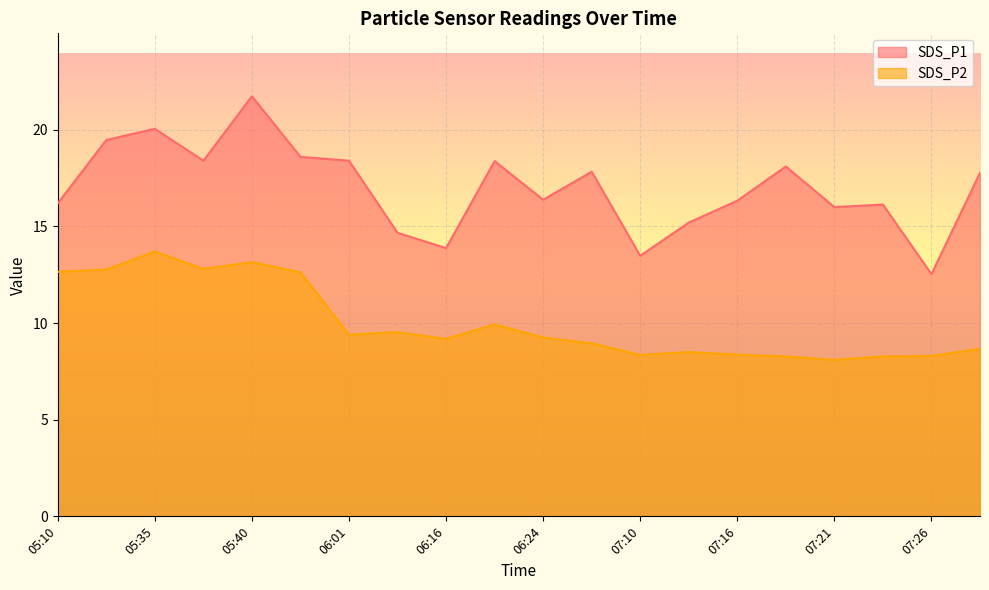

How many data points does each series have?

20